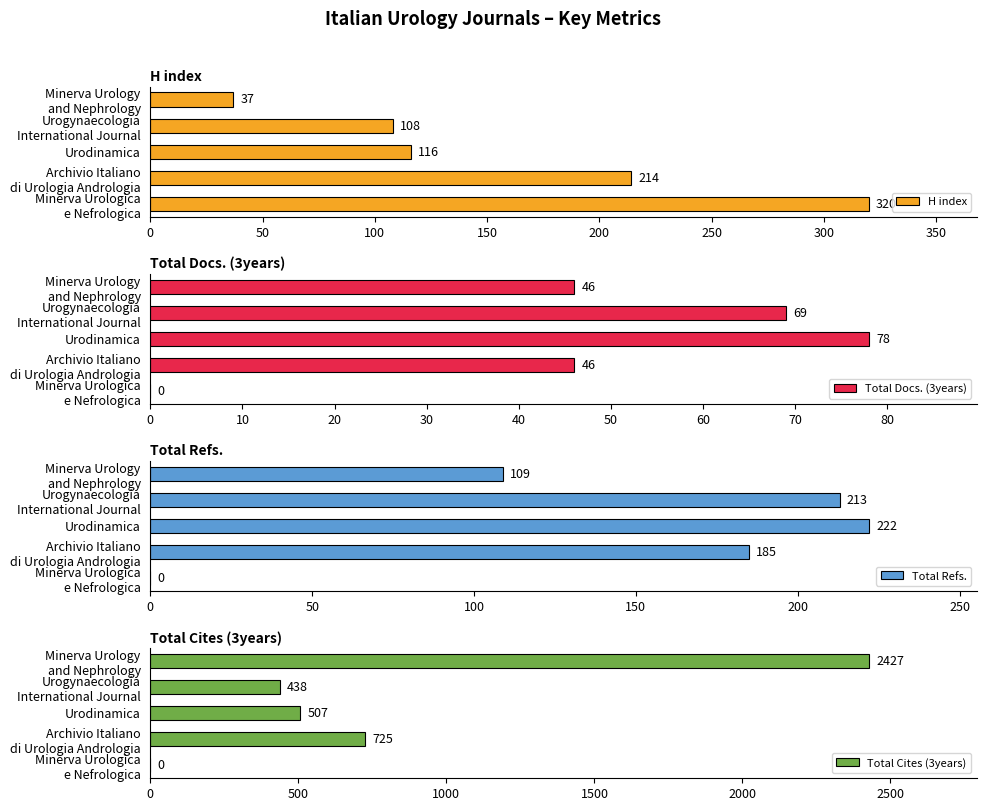

What is the sum of all Total Refs. values?

729